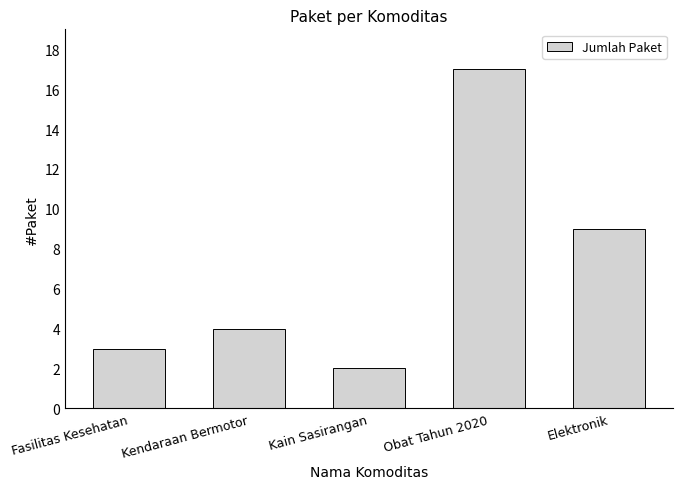

What is the difference between the values at Obat Tahun 2020 and Kendaraan Bermotor?

13